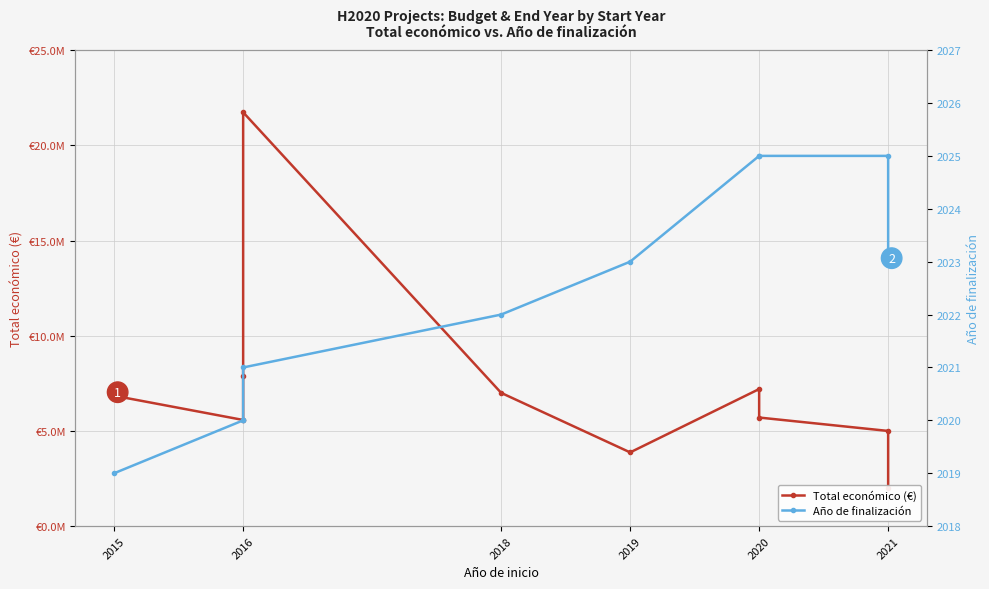

What is the sum of all Total económico (€) values?

72831078